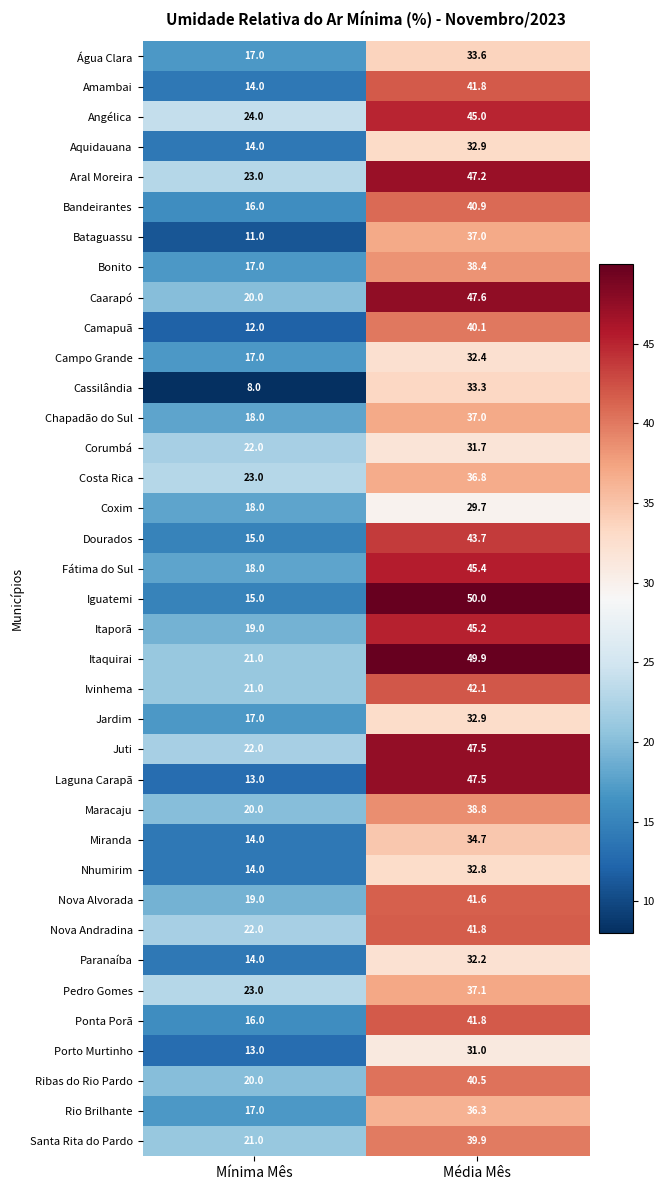

True or false: Bataguassu has a value of 11.0 at Mínima Mês.

True